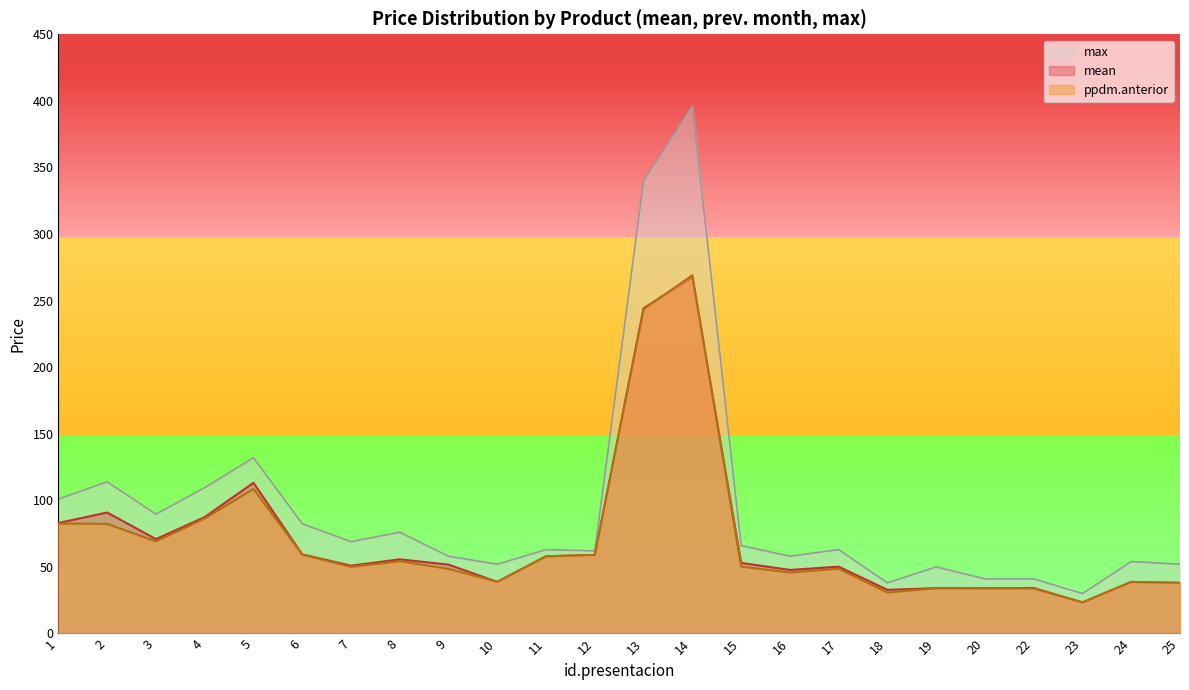

Which series has the largest range (max minus min)?

max